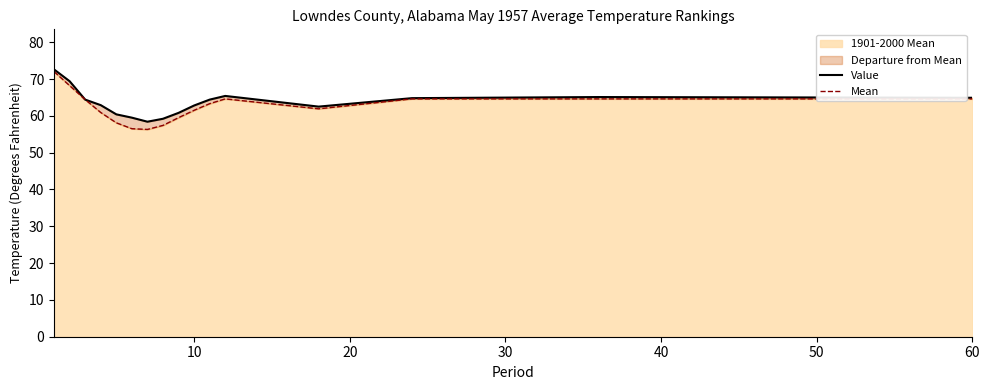

How many data points in Mean are less than 63?

8